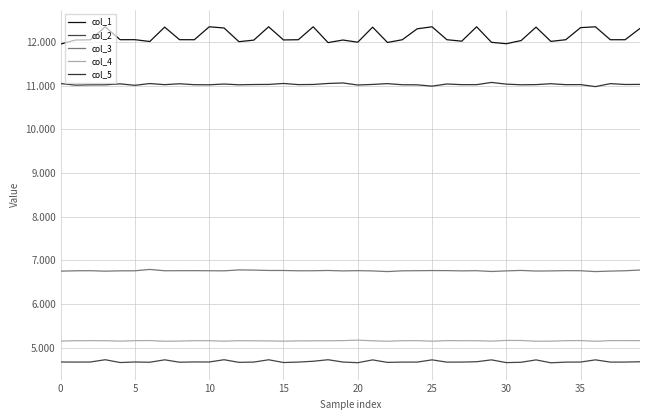

List the series in order of their peak value, lowest first.

col_2, col_4, col_3, col_5, col_1